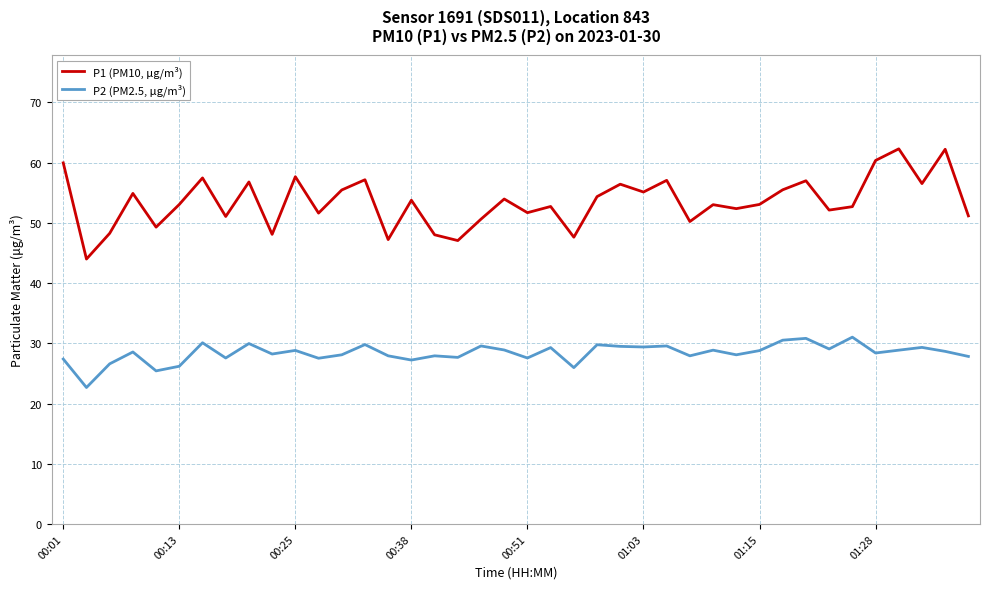

Which series has the largest total across all categories?

P1 (PM10, μg/m³)